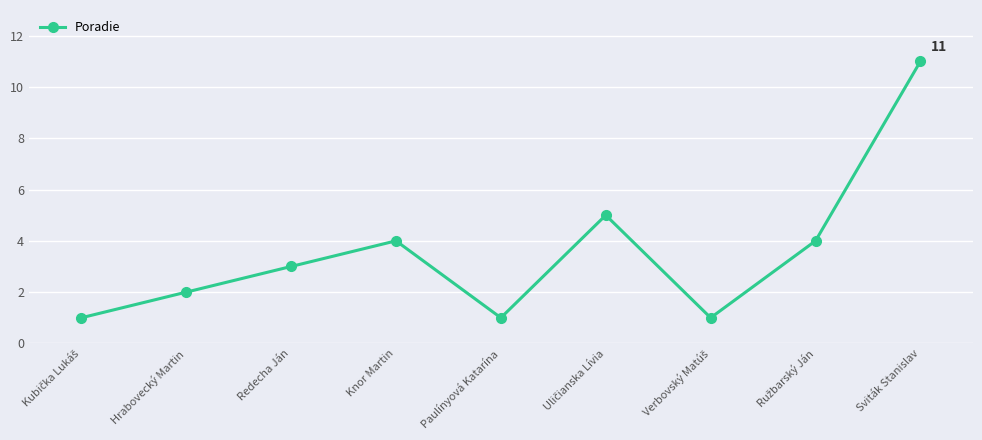

What is the average value?

4